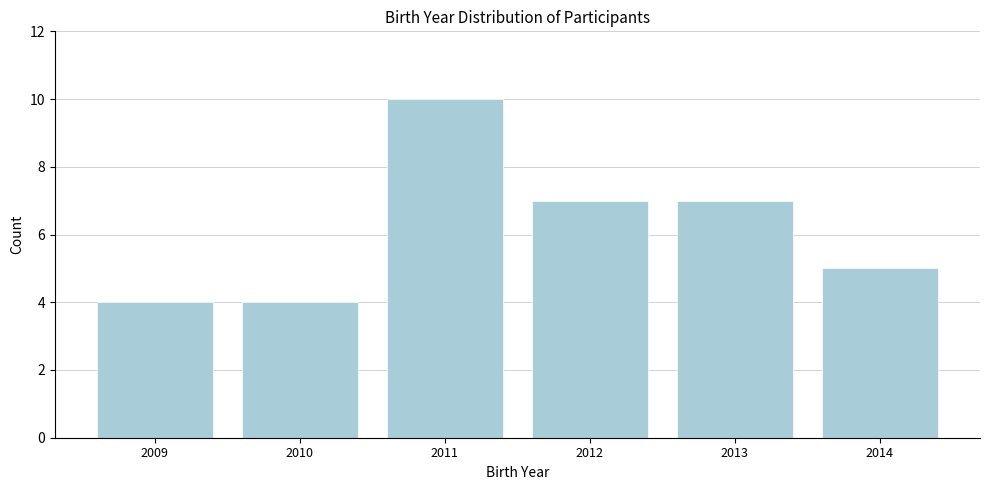

Reading left to right, list all the values displayed in this chart.

4	4	10	7	7	5